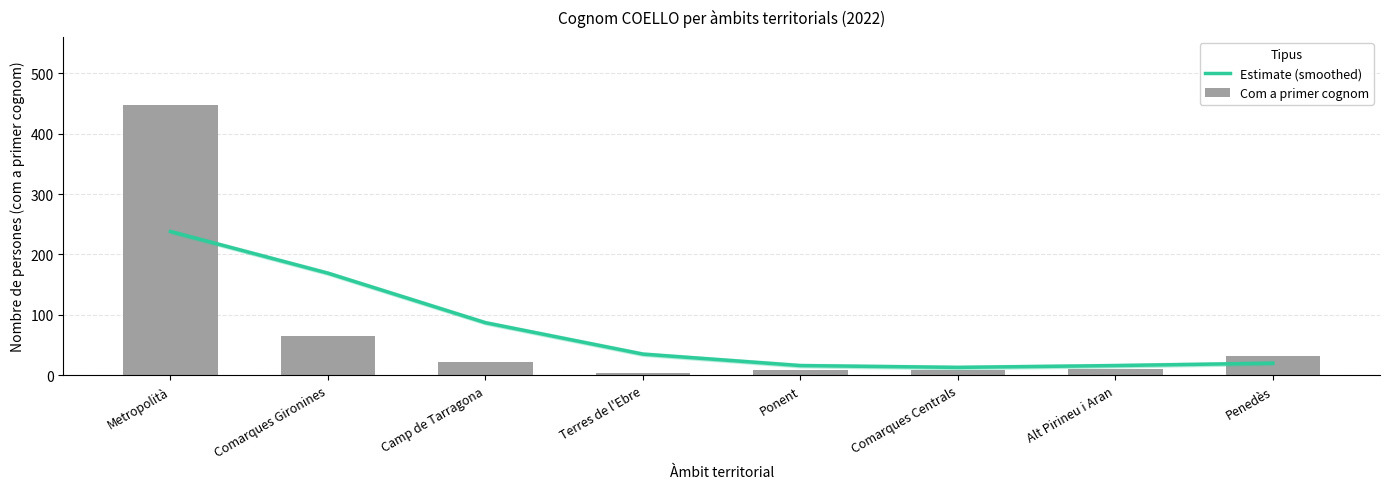

What is the total value across all series at Comarques Centrals?

22